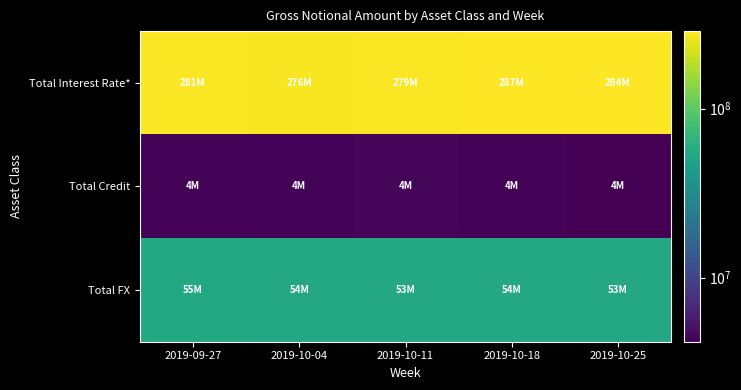

Which series has the largest total across all categories?

Total Interest Rate*